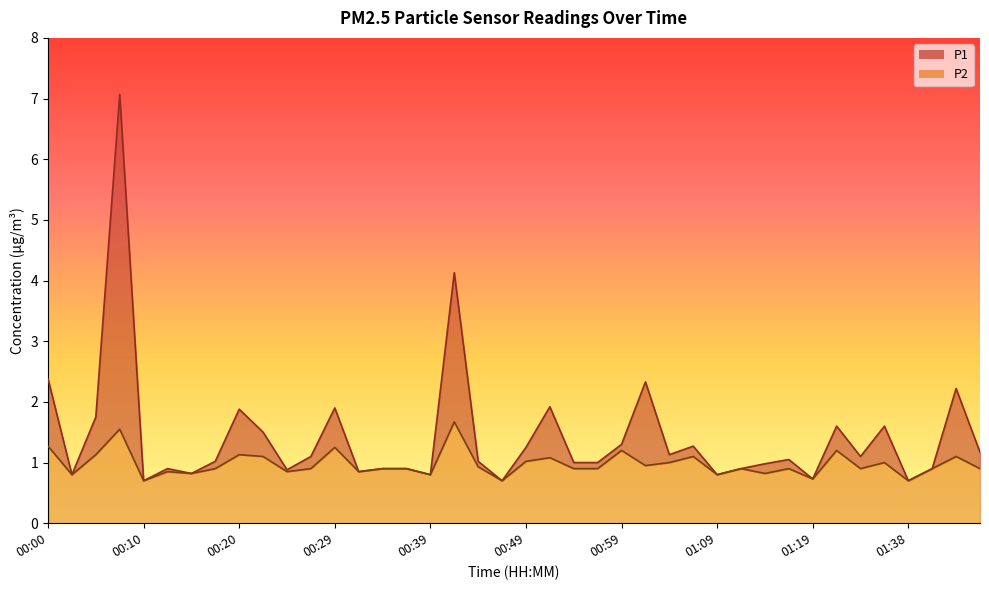

Which has a higher value, 00:12 or 01:19?

00:12